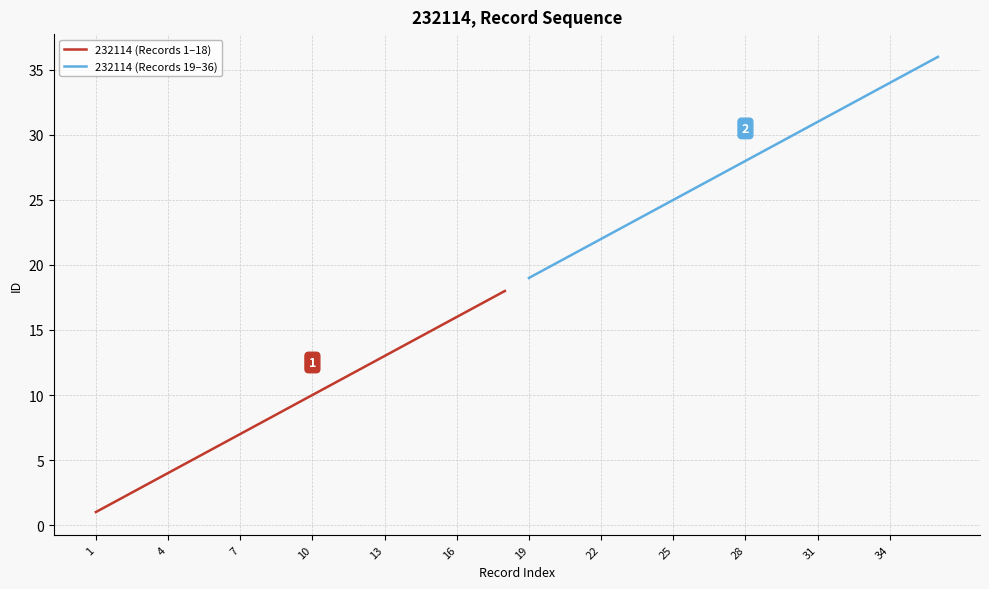

Is it true that 232114 (Records 1–18) equals 7 at 7?

True